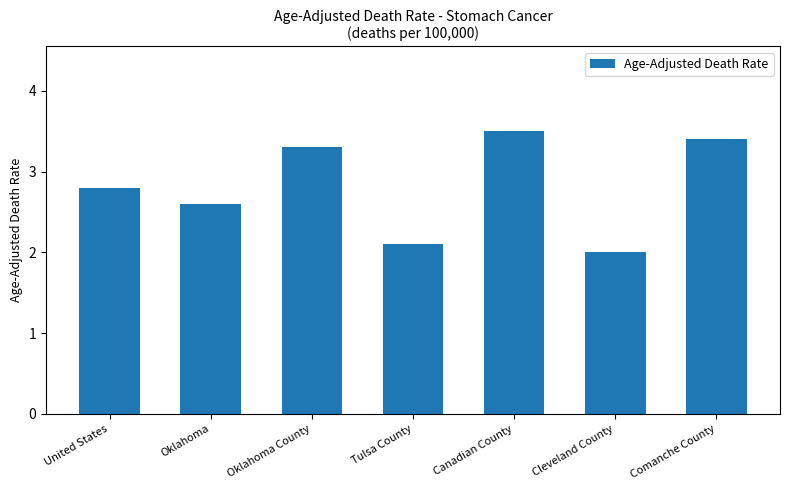

Are the bars grouped side by side (vs. stacked)?

No